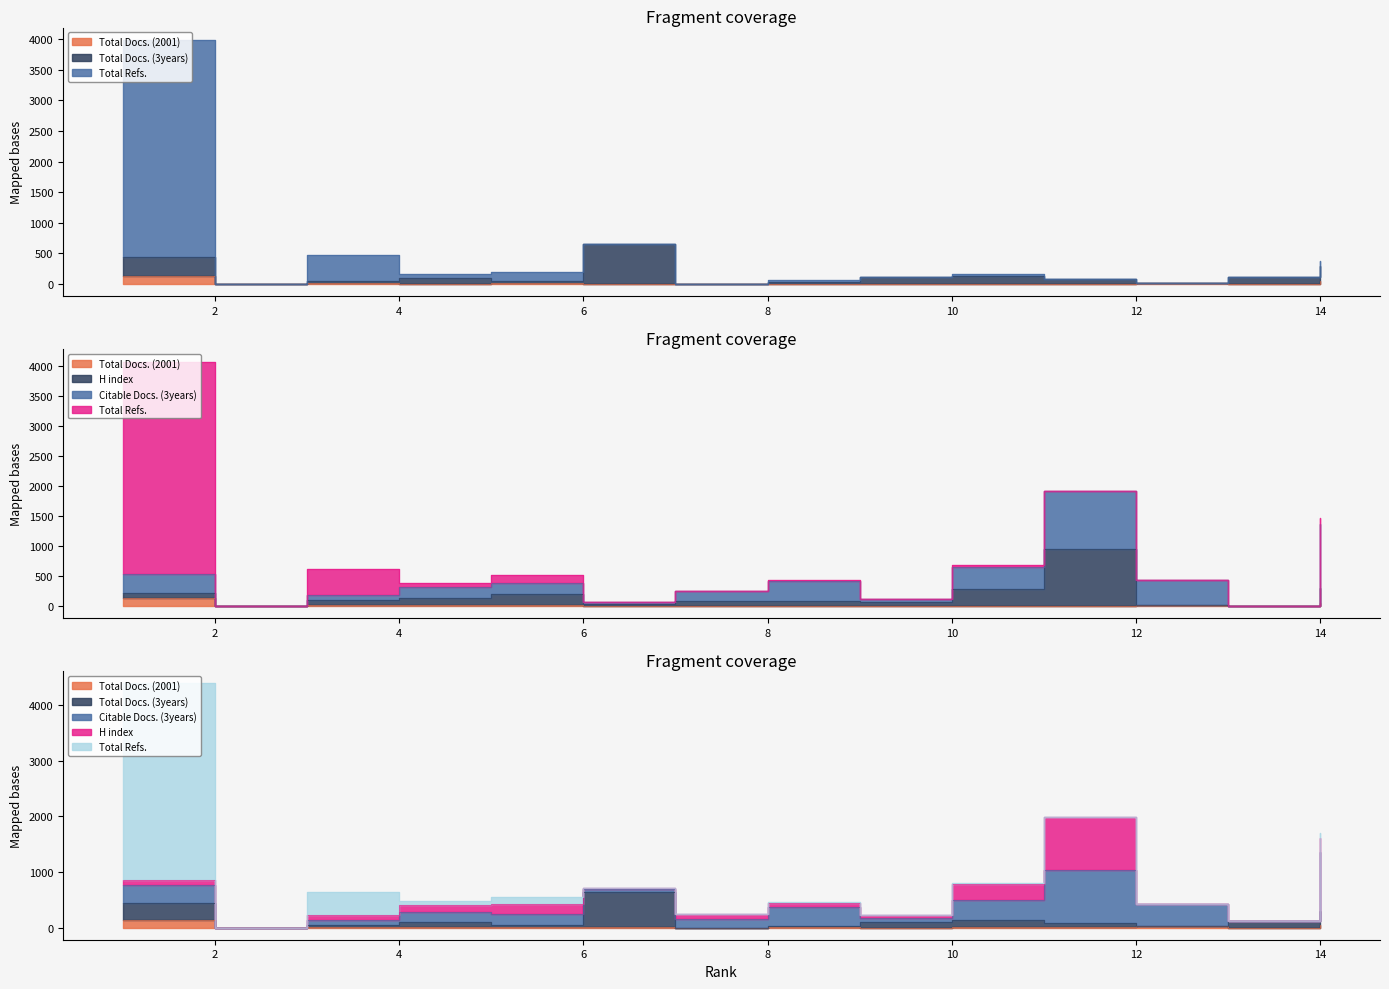

At which label does Total Docs. (2001) first exceed 2?

1